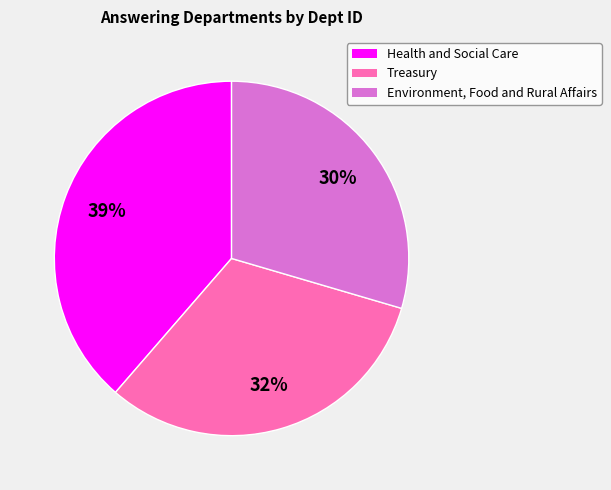

What percentage is the Environment, Food and Rural Affairs slice, to the nearest percent?

30%